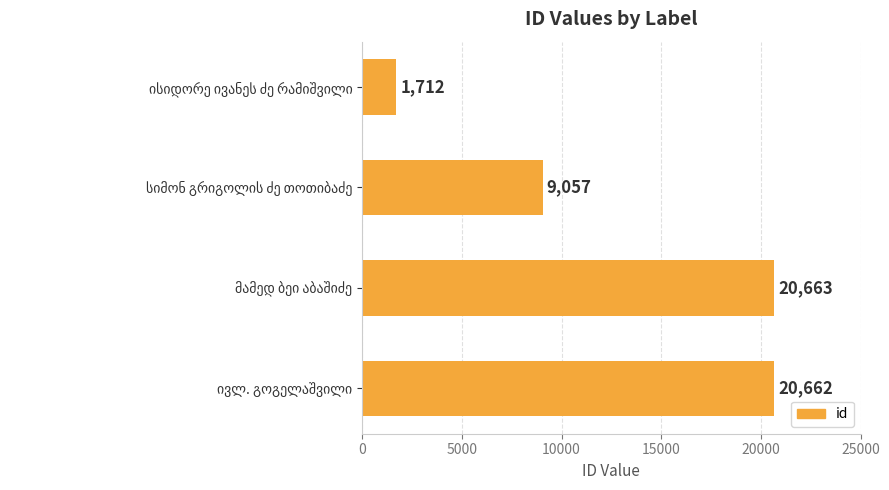

What is the minimum value shown in the chart?

1712